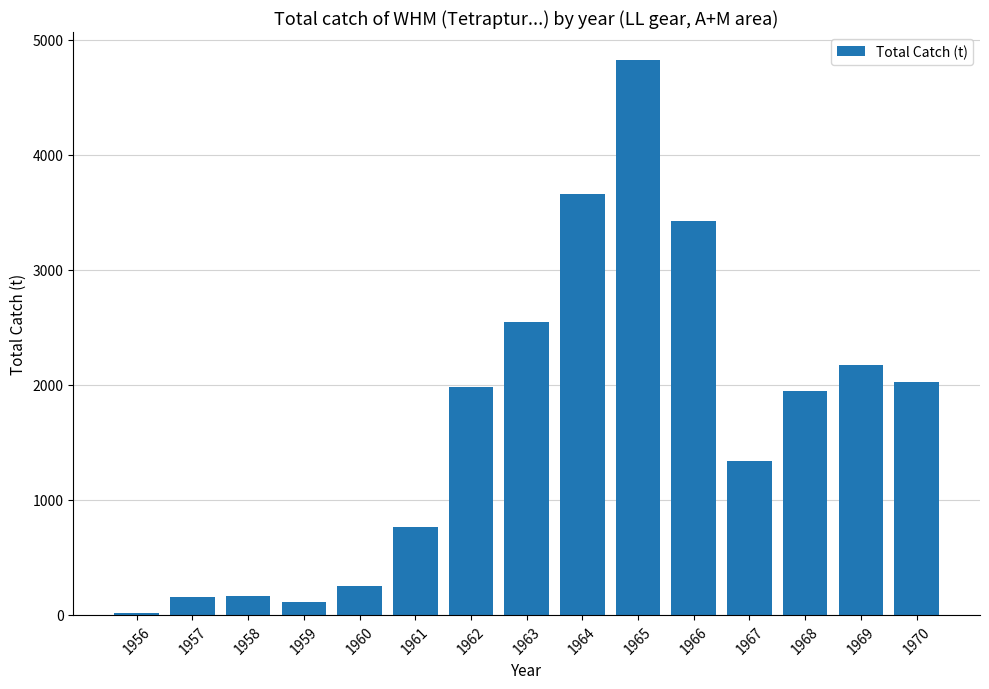

What is the value of the 9th bar from the left?

3661